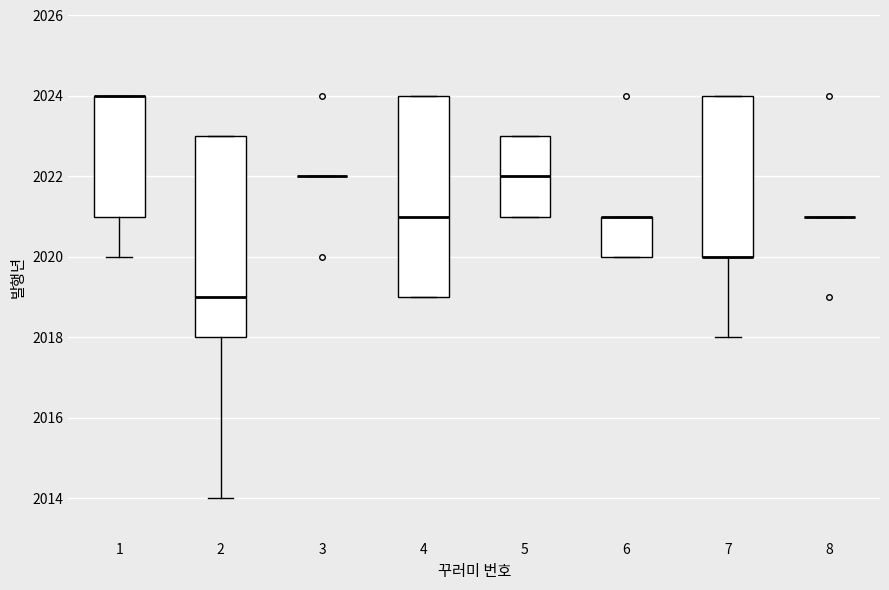

Reading left to right, read every box against the y-axis: the position of its median line, the range the box covers, and the ends of its whiskers. The values are not printed on the chart, so give them approximately, as read against the axis.

1: median 2024 (drawn on the box's upper edge), box 2021 to 2024, whiskers 2020 to 2024
2: median 2019, box 2018 to 2023, whiskers 2014 to 2023
3: box collapsed to a line at 2022, whiskers 2022 to 2022
4: median 2021, box 2019 to 2024, whiskers 2019 to 2024
5: median 2022, box 2021 to 2023, whiskers 2021 to 2023
6: median 2021 (drawn on the box's upper edge), box 2020 to 2021, whiskers 2020 to 2021
7: median 2020 (drawn on the box's lower edge), box 2020 to 2024, whiskers 2018 to 2024
8: box collapsed to a line at 2021, whiskers 2021 to 2021